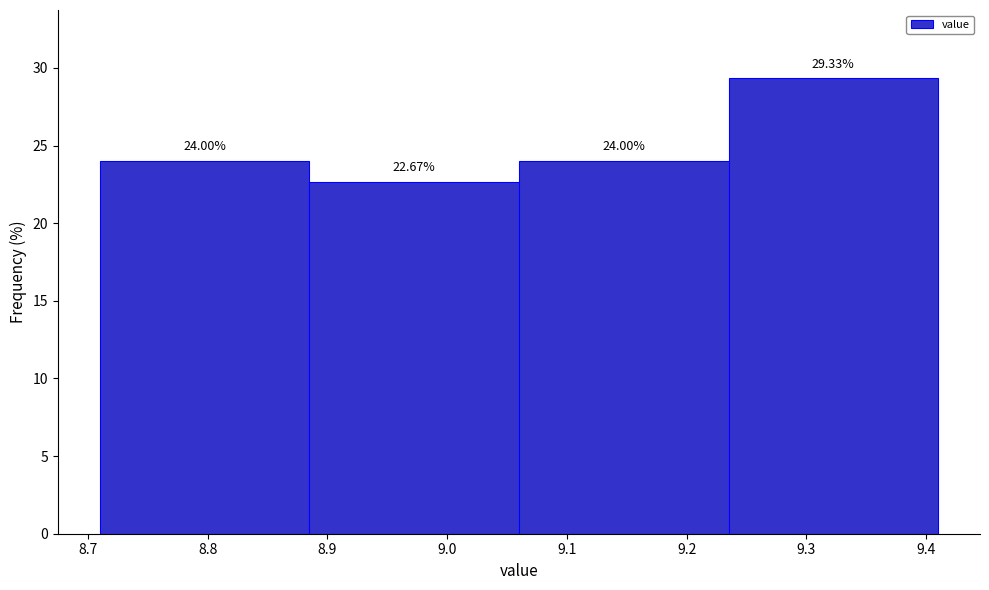

Reading left to right, list every bar in this chart as the range it spans on the x-axis followed by its height. The bar edges are not printed on the chart, so give them approximately, as read against the axis.

8.710 to 8.885: 24.00
8.885 to 9.060: 22.67
9.060 to 9.235: 24.00
9.235 to 9.410: 29.33